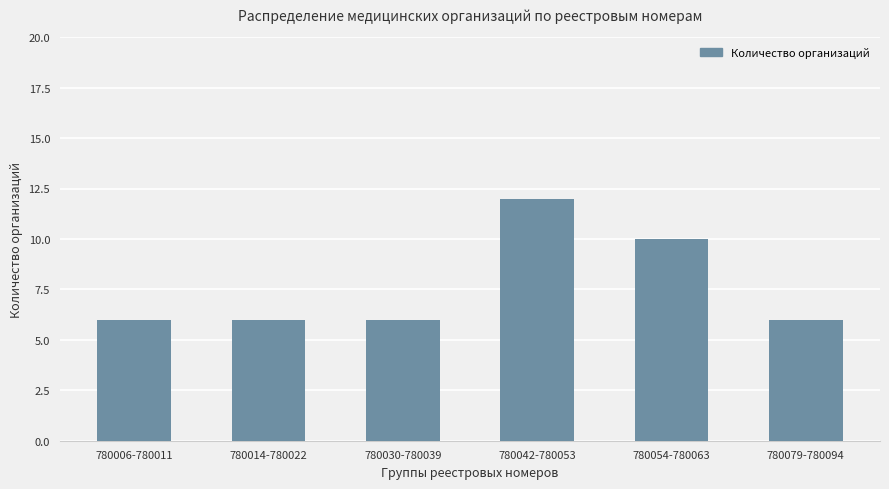

At which category does the chart reach its peak across all series?

780042-780053